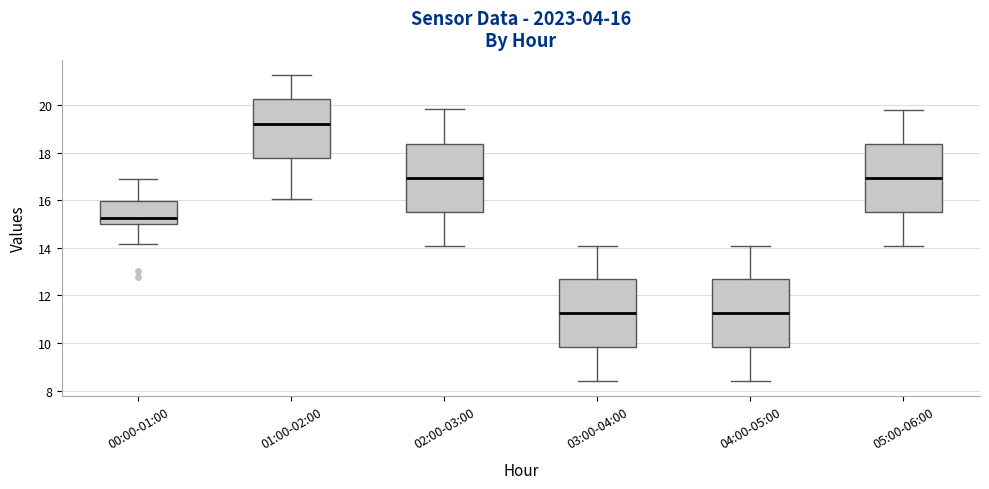

Which box's median line is the highest?

01:00-02:00